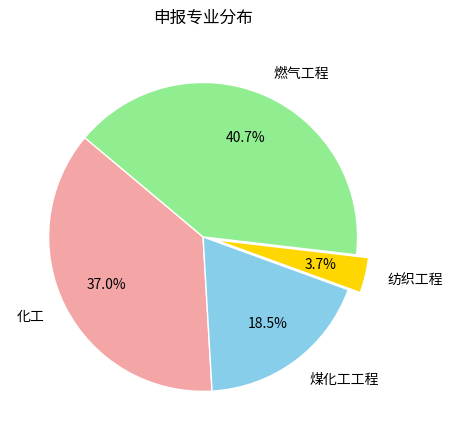

Rank the categories by value from highest to lowest.

燃气工程, 化工, 煤化工工程, 纺织工程